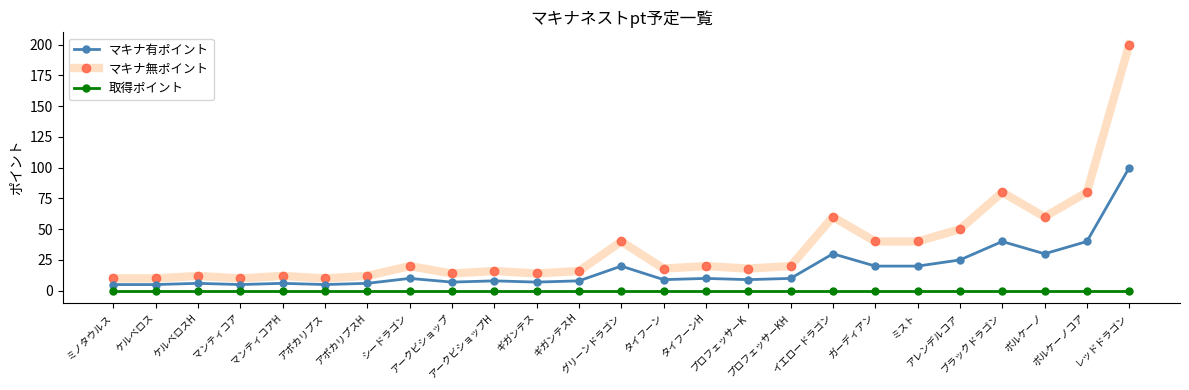

Reading right to left, list all the values displayed in this chart.

マキナ有ポイント: レッドドラゴン=100	ボルケーノコア=40	ボルケーノ=30	ブラックドラゴン=40	アレンデルコア=25	ミスト=20	ガーディアン=20	イエロードラゴン=30	プロフェッサーKH=10	プロフェッサーK=9	タイフーンH=10	タイフーン=9	グリーンドラゴン=20	ギガンテスH=8	ギガンテス=7	アークビショップH=8	アークビショップ=7	シードラゴン=10	アポカリプスH=6	アポカリプス=5	マンティコアH=6	マンティコア=5	ケルベロスH=6	ケルベロス=5	ミノタウルス=5
マキナ無ポイント: レッドドラゴン=200	ボルケーノコア=80	ボルケーノ=60	ブラックドラゴン=80	アレンデルコア=50	ミスト=40	ガーディアン=40	イエロードラゴン=60	プロフェッサーKH=20	プロフェッサーK=18	タイフーンH=20	タイフーン=18	グリーンドラゴン=40	ギガンテスH=16	ギガンテス=14	アークビショップH=16	アークビショップ=14	シードラゴン=20	アポカリプスH=12	アポカリプス=10	マンティコアH=12	マンティコア=10	ケルベロスH=12	ケルベロス=10	ミノタウルス=10
取得ポイント: レッドドラゴン=0	ボルケーノコア=0	ボルケーノ=0	ブラックドラゴン=0	アレンデルコア=0	ミスト=0	ガーディアン=0	イエロードラゴン=0	プロフェッサーKH=0	プロフェッサーK=0	タイフーンH=0	タイフーン=0	グリーンドラゴン=0	ギガンテスH=0	ギガンテス=0	アークビショップH=0	アークビショップ=0	シードラゴン=0	アポカリプスH=0	アポカリプス=0	マンティコアH=0	マンティコア=0	ケルベロスH=0	ケルベロス=0	ミノタウルス=0